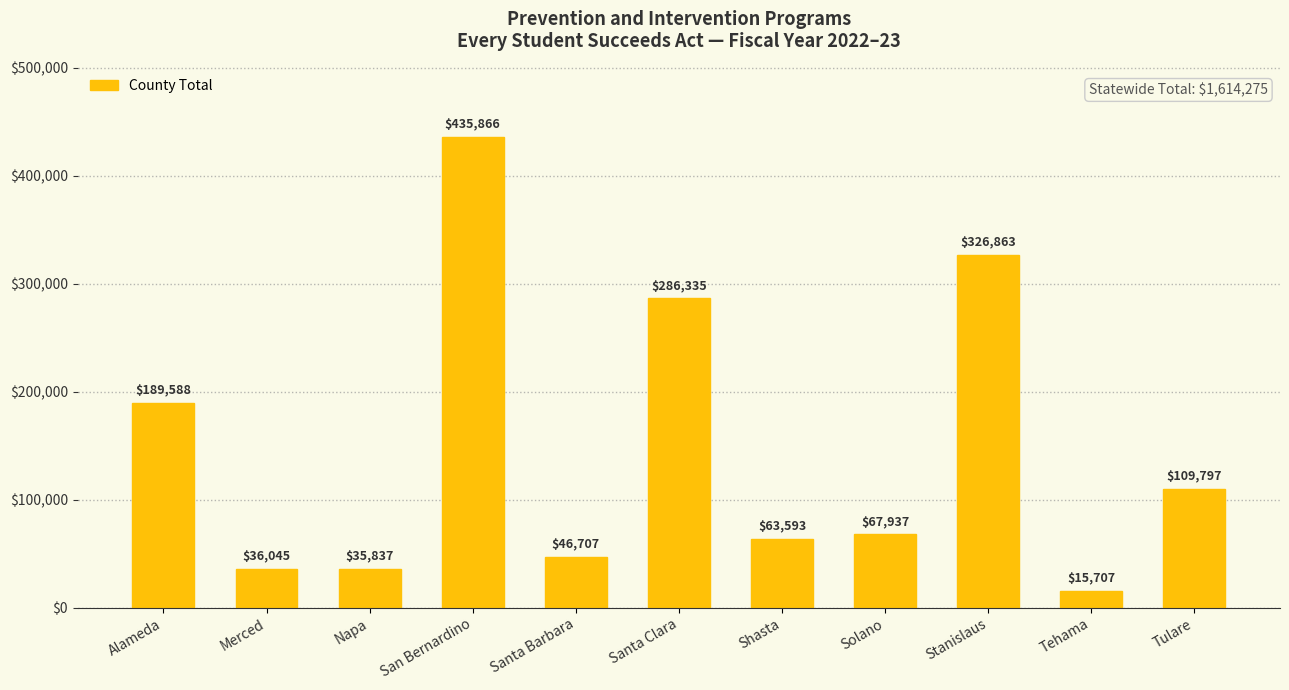

What is the approximate value at San Bernardino, to the nearest 100?

435900